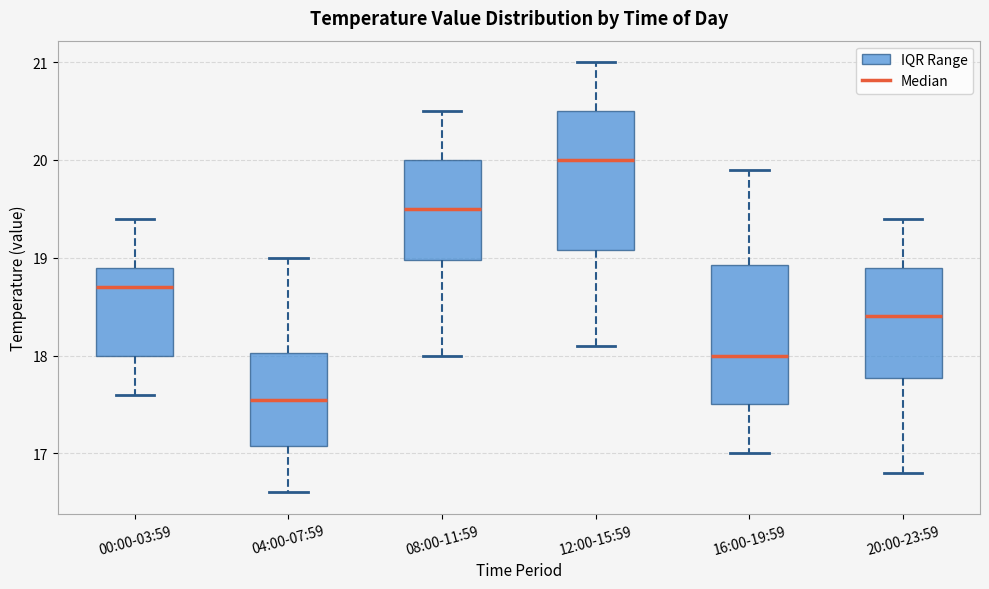

Which box's median line is the highest?

12:00-15:59